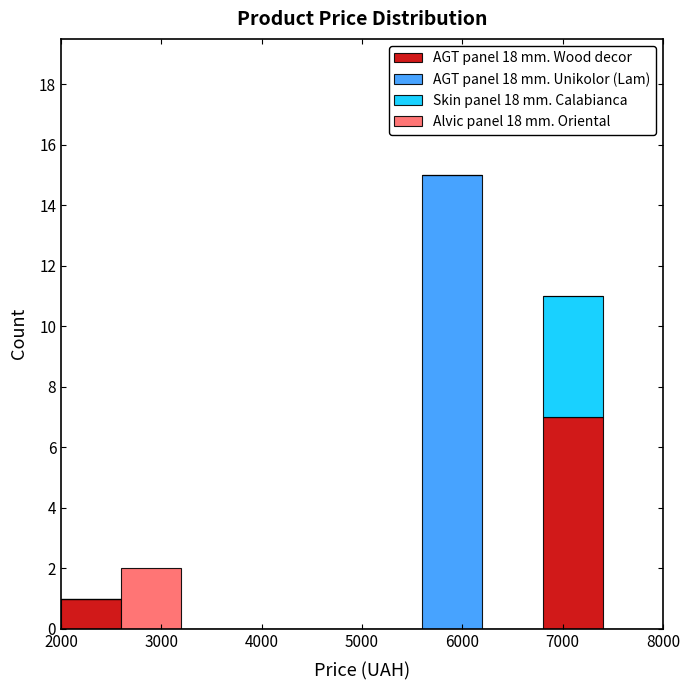

Reading left to right, list every stacked bar in this chart as the range it spans on the x-axis followed by its total height. The values are not printed on the chart, so give them approximately, as read against the axis.

2000 to 2600: 1
2600 to 3200: 2
3200 to 3800: 0
3800 to 4400: 0
4400 to 5000: 0
5000 to 5600: 0
5600 to 6200: 15
6200 to 6800: 0
6800 to 7400: 11
7400 to 8000: 0